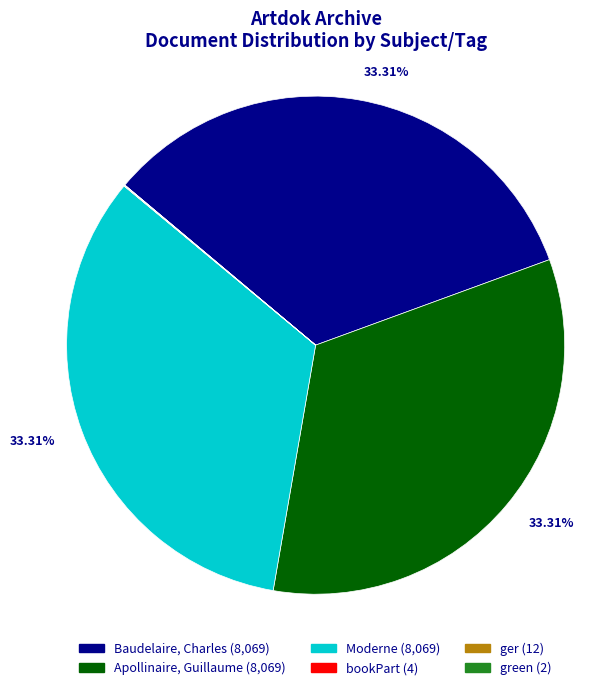

What percentage is the Apollinaire, Guillaume slice, to the nearest percent?

33%